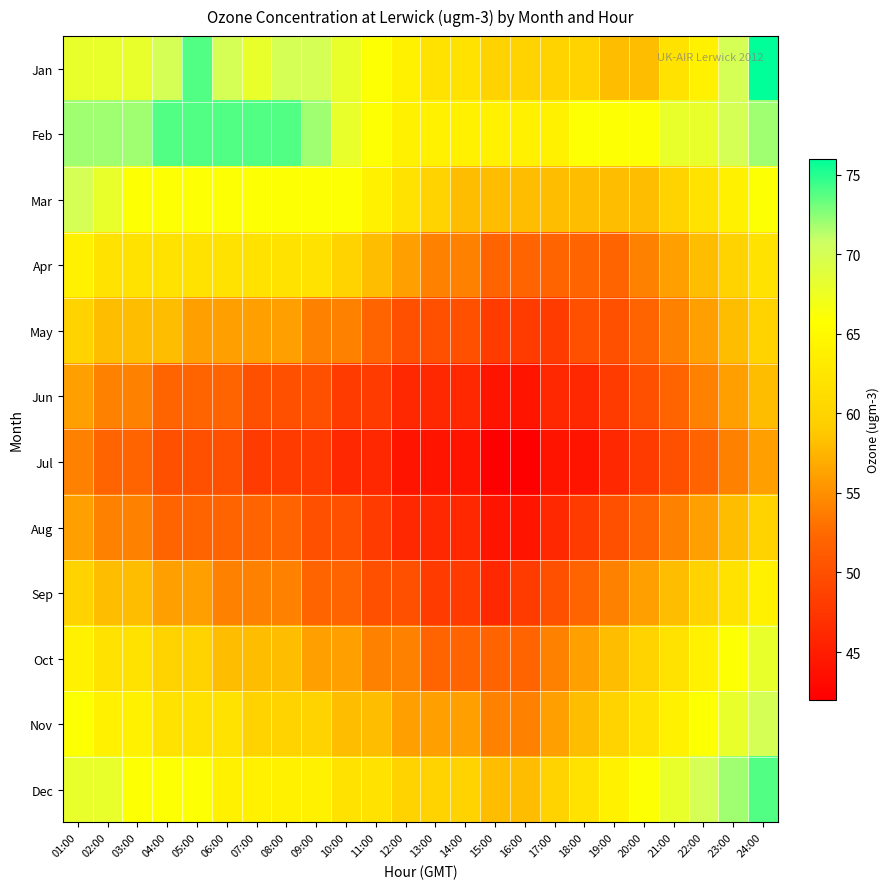

Reading right to left, what are all the values shown in this chart?

Jan: 24:00=76	23:00=70	22:00=64	21:00=62	20:00=58	19:00=58	18:00=60	17:00=60	16:00=60	15:00=60	14:00=62	13:00=62	12:00=64	11:00=66	10:00=68	09:00=70	08:00=70	07:00=68	06:00=70	05:00=74	04:00=70	03:00=68	02:00=68	01:00=68
Feb: 24:00=72	23:00=70	22:00=68	21:00=68	20:00=66	19:00=66	18:00=66	17:00=64	16:00=64	15:00=64	14:00=64	13:00=64	12:00=64	11:00=66	10:00=68	09:00=72	08:00=74	07:00=74	06:00=74	05:00=74	04:00=74	03:00=72	02:00=72	01:00=72
Mar: 24:00=66	23:00=64	22:00=62	21:00=60	20:00=58	19:00=58	18:00=58	17:00=58	16:00=58	15:00=58	14:00=58	13:00=60	12:00=62	11:00=64	10:00=66	09:00=66	08:00=66	07:00=66	06:00=66	05:00=66	04:00=66	03:00=66	02:00=68	01:00=70
Apr: 24:00=62	23:00=60	22:00=58	21:00=56	20:00=54	19:00=52	18:00=52	17:00=52	16:00=52	15:00=52	14:00=54	13:00=54	12:00=56	11:00=58	10:00=60	09:00=62	08:00=62	07:00=62	06:00=62	05:00=62	04:00=62	03:00=62	02:00=62	01:00=64
May: 24:00=60	23:00=58	22:00=56	21:00=54	20:00=52	19:00=50	18:00=50	17:00=48	16:00=48	15:00=48	14:00=50	13:00=50	12:00=50	11:00=52	10:00=54	09:00=54	08:00=56	07:00=56	06:00=56	05:00=56	04:00=58	03:00=58	02:00=58	01:00=60
Jun: 24:00=58	23:00=56	22:00=54	21:00=52	20:00=50	19:00=48	18:00=46	17:00=46	16:00=44	15:00=44	14:00=46	13:00=46	12:00=46	11:00=48	10:00=48	09:00=50	08:00=50	07:00=50	06:00=52	05:00=52	04:00=52	03:00=54	02:00=54	01:00=56
Jul: 24:00=56	23:00=54	22:00=52	21:00=50	20:00=48	19:00=46	18:00=44	17:00=44	16:00=42	15:00=42	14:00=44	13:00=44	12:00=44	11:00=46	10:00=46	09:00=48	08:00=48	07:00=48	06:00=50	05:00=50	04:00=50	03:00=52	02:00=52	01:00=54
Aug: 24:00=60	23:00=58	22:00=56	21:00=54	20:00=52	19:00=50	18:00=48	17:00=46	16:00=44	15:00=44	14:00=46	13:00=46	12:00=46	11:00=48	10:00=50	09:00=50	08:00=52	07:00=52	06:00=52	05:00=52	04:00=52	03:00=54	02:00=54	01:00=56
Sep: 24:00=64	23:00=62	22:00=60	21:00=58	20:00=56	19:00=54	18:00=52	17:00=50	16:00=48	15:00=46	14:00=48	13:00=48	12:00=50	11:00=50	10:00=52	09:00=52	08:00=54	07:00=54	06:00=54	05:00=56	04:00=56	03:00=58	02:00=58	01:00=60
Oct: 24:00=68	23:00=66	22:00=64	21:00=62	20:00=60	19:00=58	18:00=56	17:00=54	16:00=52	15:00=52	14:00=52	13:00=52	12:00=54	11:00=54	10:00=56	09:00=56	08:00=58	07:00=58	06:00=58	05:00=60	04:00=60	03:00=62	02:00=62	01:00=64
Nov: 24:00=70	23:00=68	22:00=66	21:00=64	20:00=62	19:00=60	18:00=58	17:00=56	16:00=54	15:00=54	14:00=56	13:00=56	12:00=56	11:00=58	10:00=58	09:00=60	08:00=60	07:00=60	06:00=62	05:00=62	04:00=62	03:00=64	02:00=64	01:00=66
Dec: 24:00=74	23:00=72	22:00=70	21:00=68	20:00=66	19:00=64	18:00=62	17:00=60	16:00=58	15:00=58	14:00=60	13:00=60	12:00=60	11:00=62	10:00=62	09:00=64	08:00=64	07:00=64	06:00=64	05:00=66	04:00=66	03:00=66	02:00=68	01:00=68